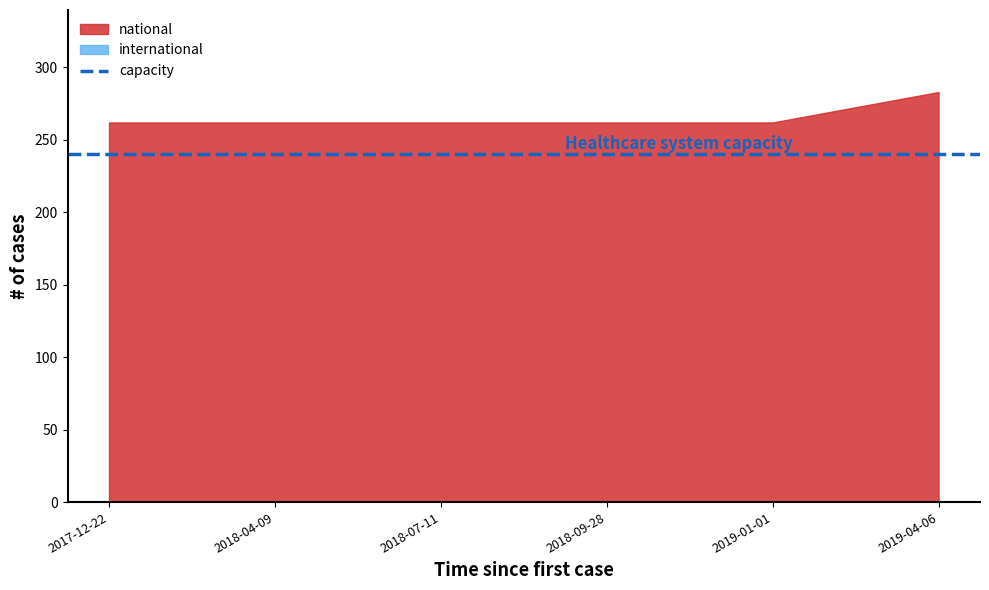

Count the number of data series in this chart.

2